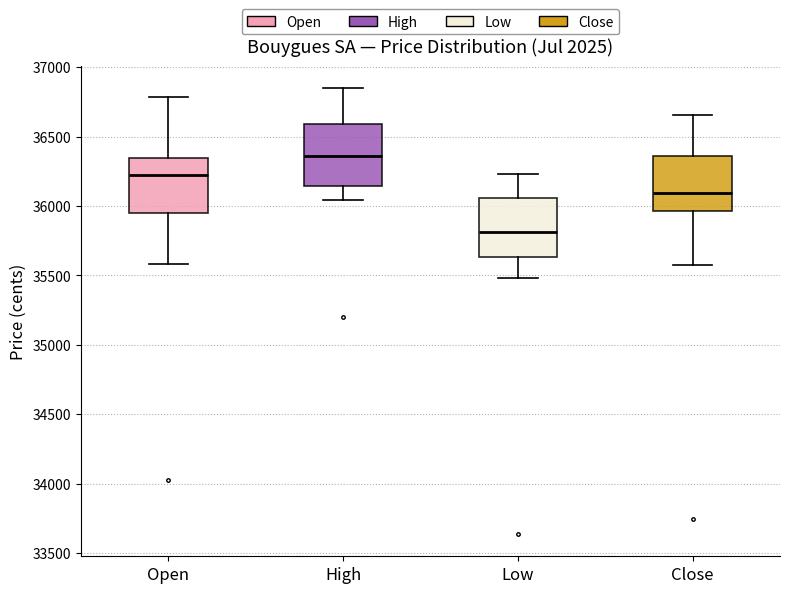

Where does the lower whisker of the box for Open end on the y-axis? The values are not printed on the chart, so give them approximately, as read against the axis.

35600